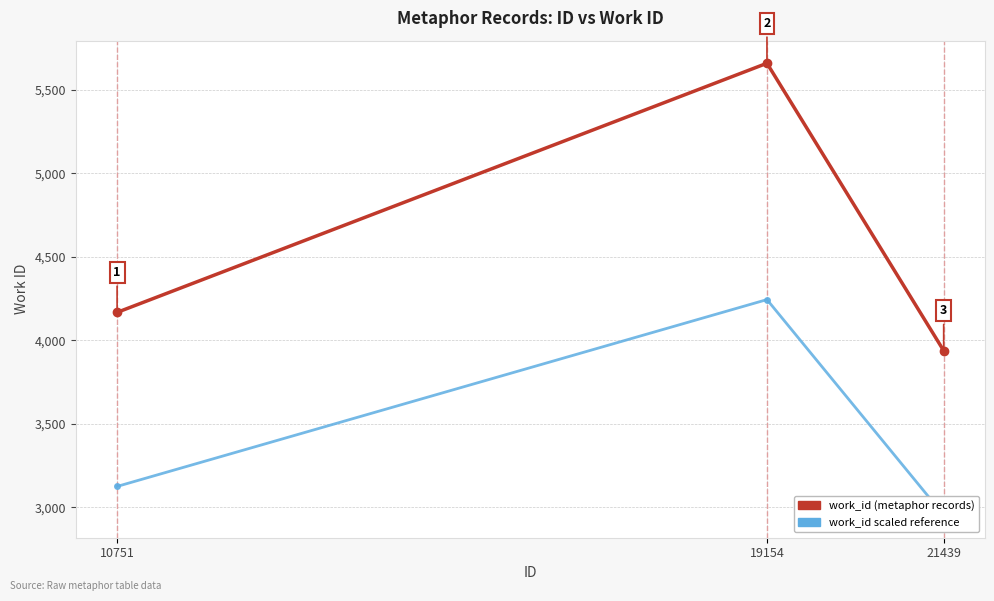

How many data points in work_id are less than 4167?

1